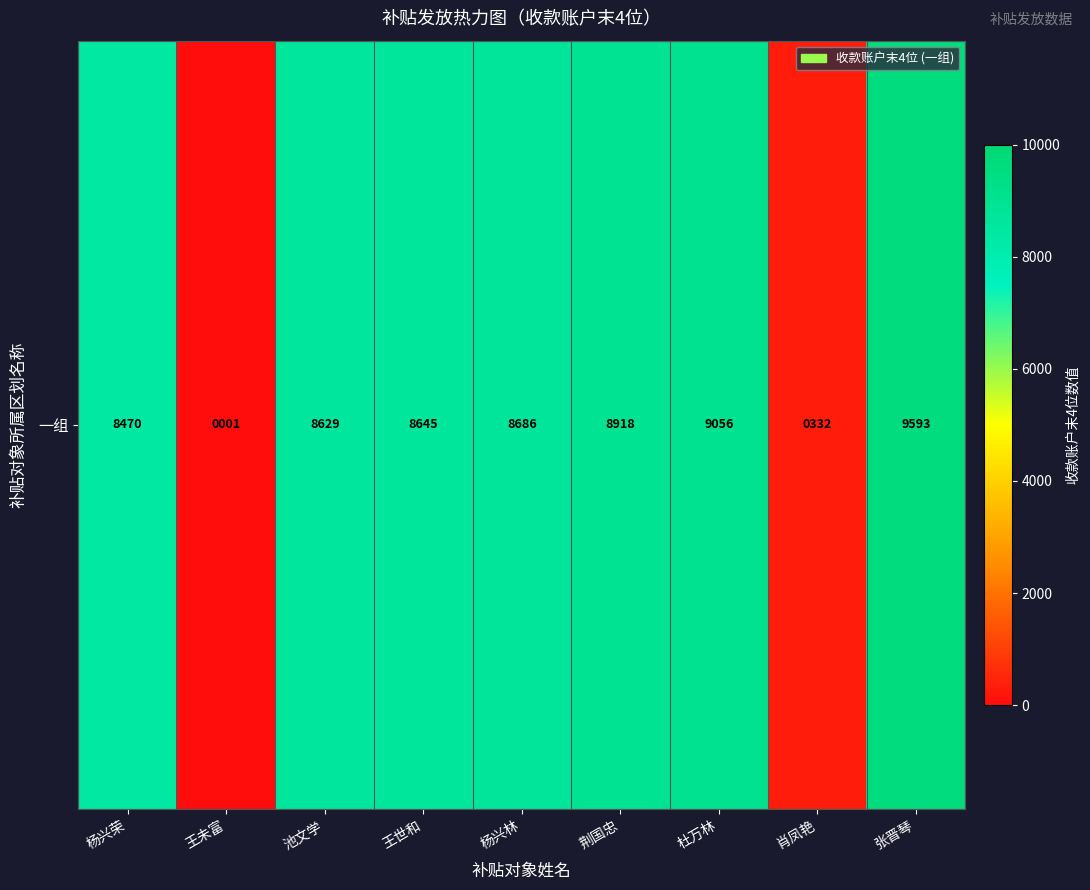

True or false: the data shows 8645 at 王世和.

True